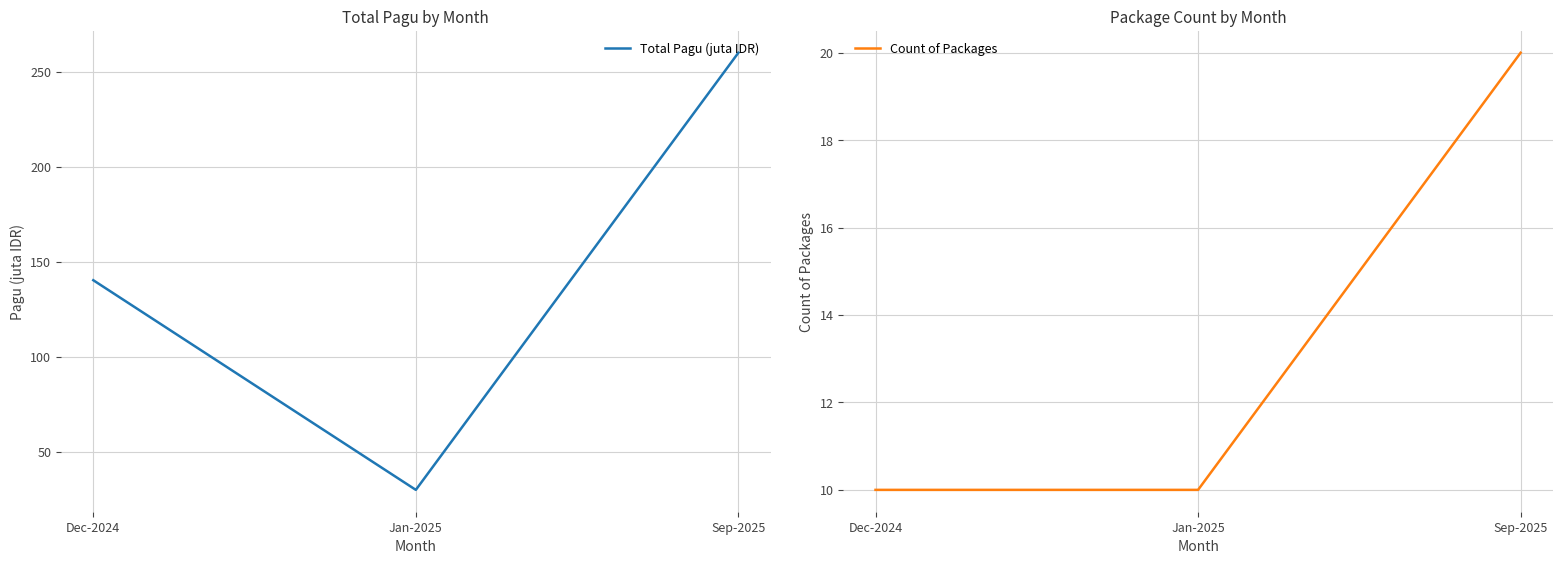

True or false: Total Pagu (juta IDR) has a value of 221.1 at Dec-2024.

False